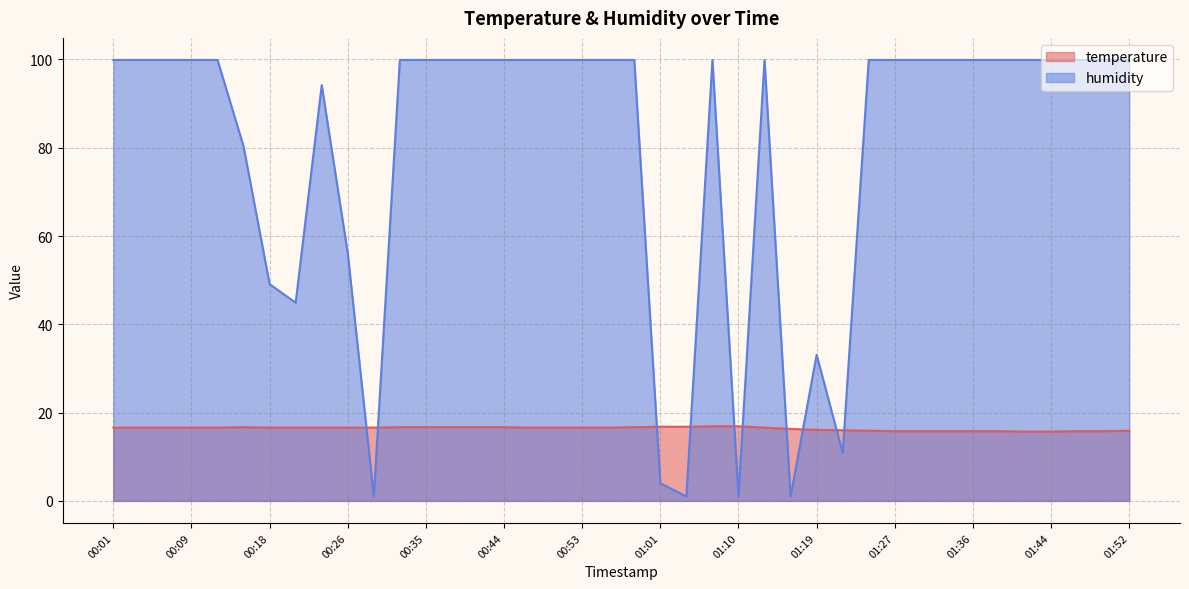

Read the temperature value at 00:04.

16.6